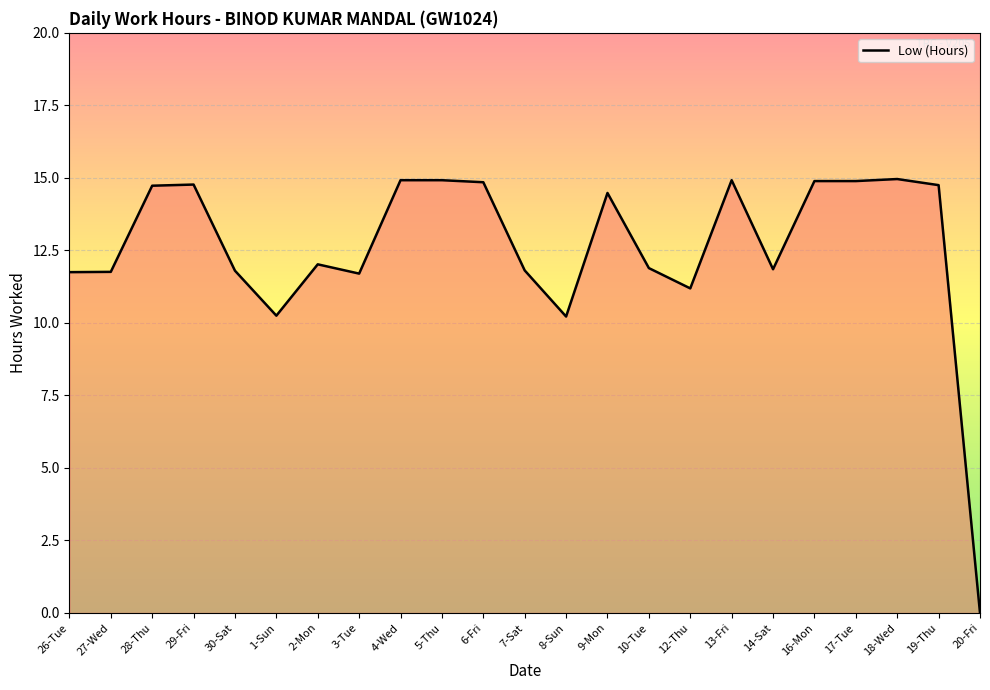

Is this an area chart (filled region under the line)?

No